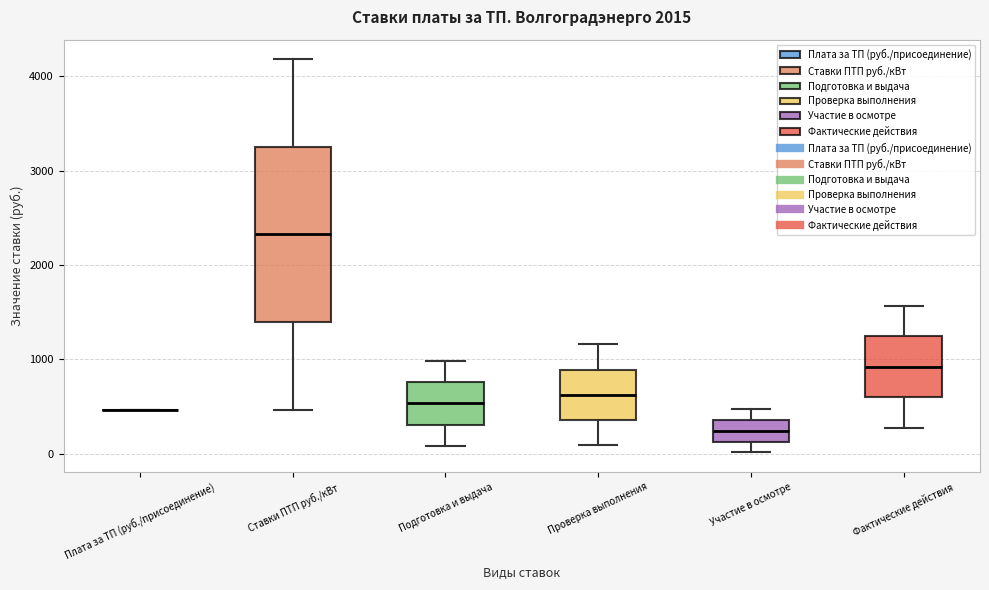

Reading left to right, read every box against the y-axis: the position of its median line, the range the box covers, and the ends of its whiskers. The values are not printed on the chart, so give them approximately, as read against the axis.

Плата за ТП (руб./присоединение): box collapsed to a line at 500, whiskers 500 to 500
Ставки ПТП руб./кВт: median 2300, box 1400 to 3300, whiskers 500 to 4200
Подготовка и выдача: median 500, box 300 to 800, whiskers 100 to 1000
Проверка выполнения: median 600, box 400 to 900, whiskers 100 to 1200
Участие в осмотре: median 200, box 100 to 400, whiskers 0 to 500
Фактические действия: median 900, box 600 to 1200, whiskers 300 to 1600